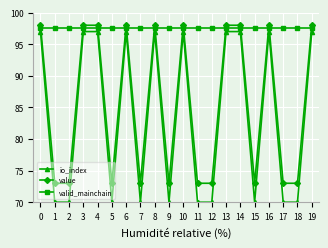

Reading right to left, what are all the values shown in this chart?

io_index: 97.0	70.0	70.0	97.0	70.0	97.0	97.0	70.0	70.0	97.0	70.0	97.0	70.0	97.0	70.0	97.0	97.0	70.0	70.0	97.0
value: 98.0	73.0	73.0	98.0	73.0	98.0	98.0	73.0	73.0	98.0	73.0	98.0	73.0	98.0	73.0	98.0	98.0	73.0	73.0	98.0
valid_mainchain: 97.5	97.5	97.5	97.5	97.5	97.5	97.5	97.5	97.5	97.5	97.5	97.5	97.5	97.5	97.5	97.5	97.5	97.5	97.5	97.5